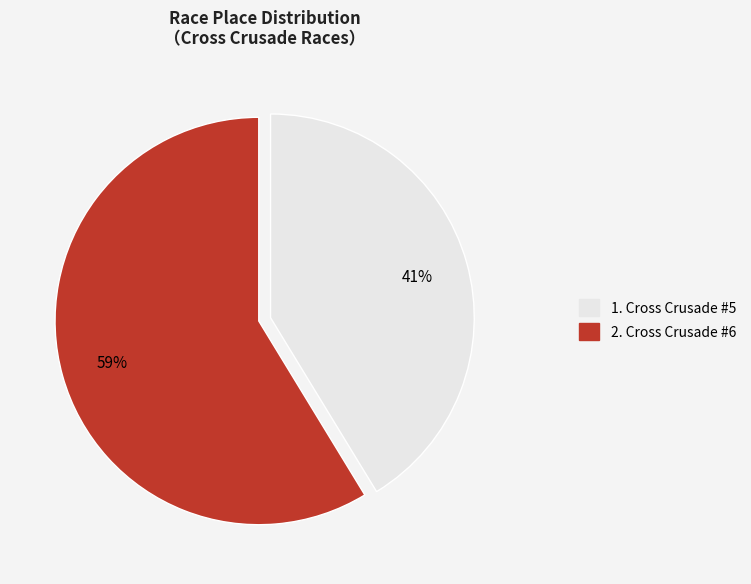

To the nearest percent, what is the average slice percentage?

50%